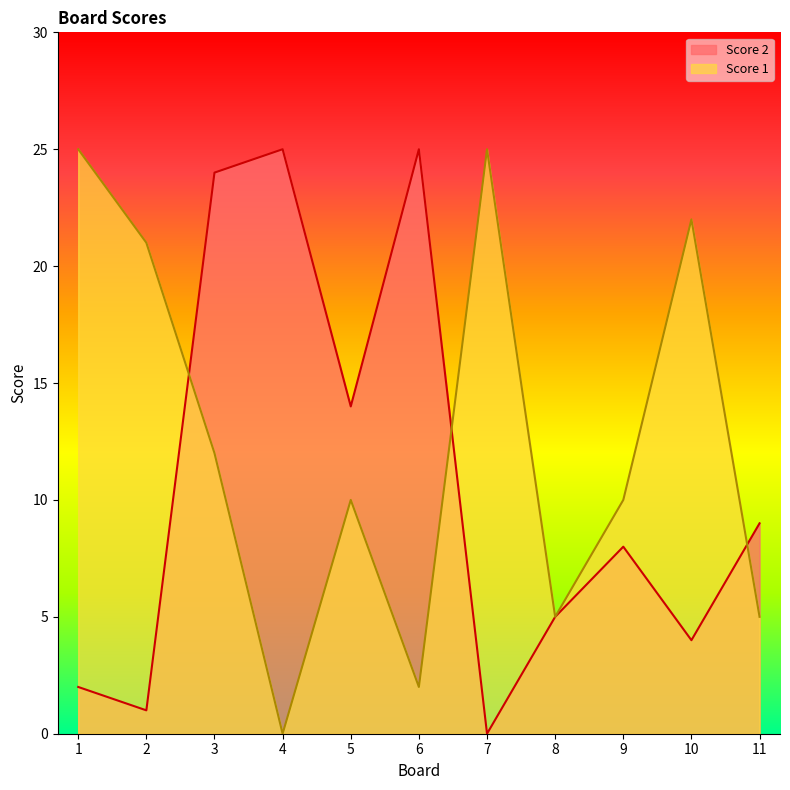

Where is the first local maximum for Score 1?

5